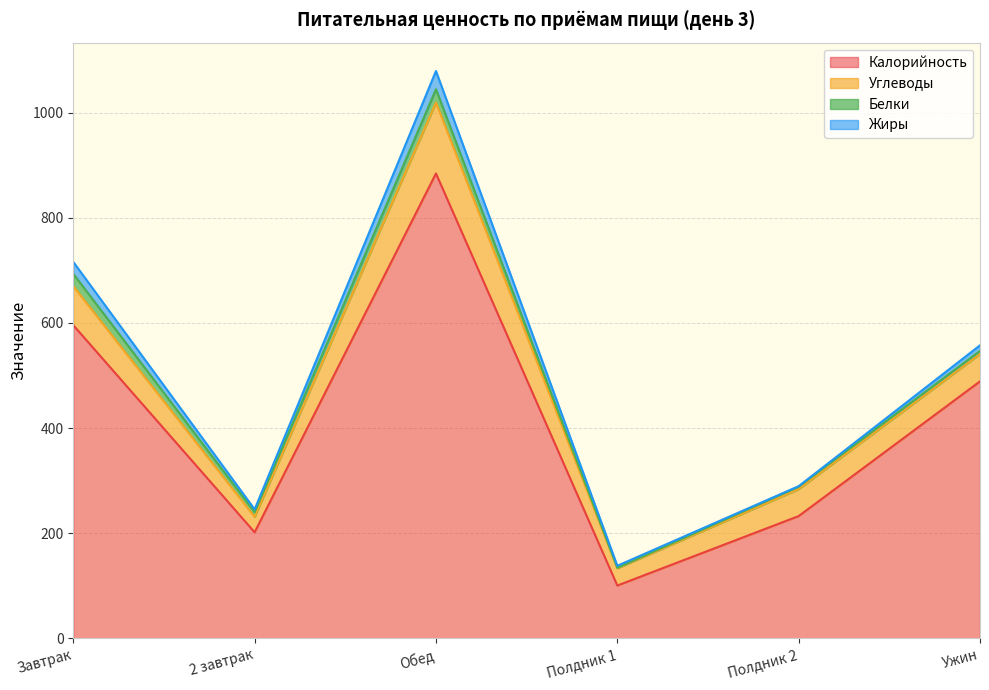

What is the difference between the Белки values at Обед and Полдник 2?

20.6